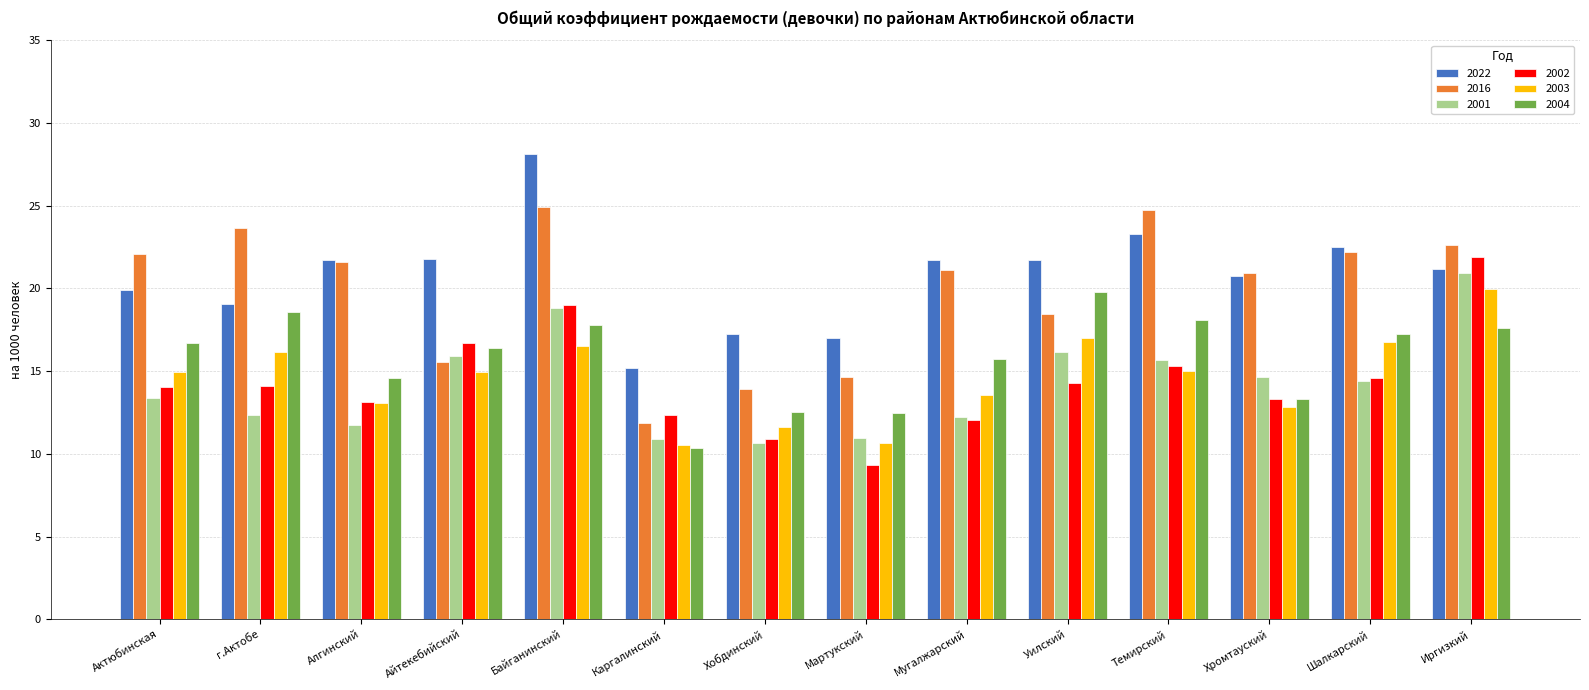

Where does the 2003 series first go above 14?

Актюбинская